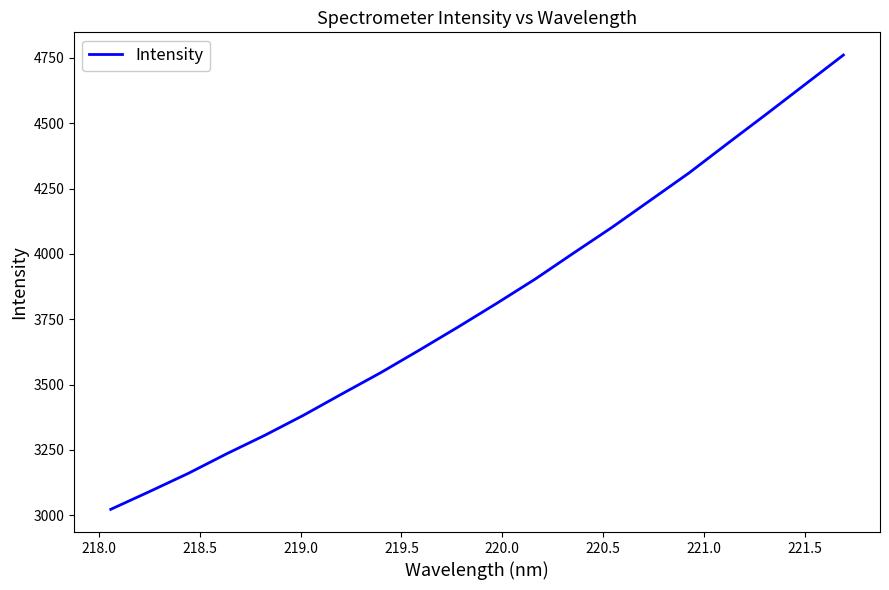

What is the greatest value displayed?

4761.0